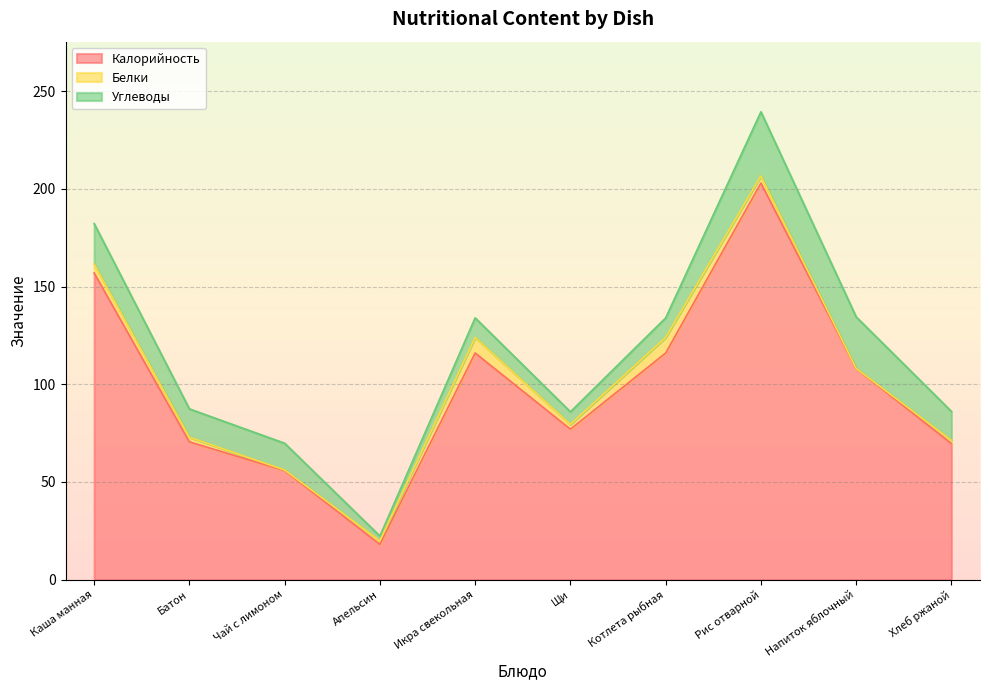

Which category has the highest value in the Калорийность series?

Рис отварной